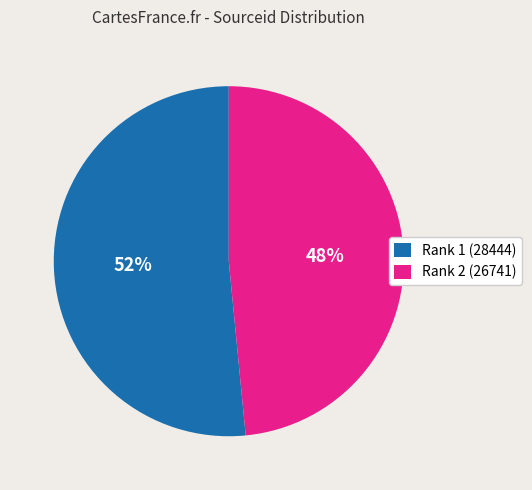

What percentage is the Rank 1 (28444) slice, to the nearest percent?

52%